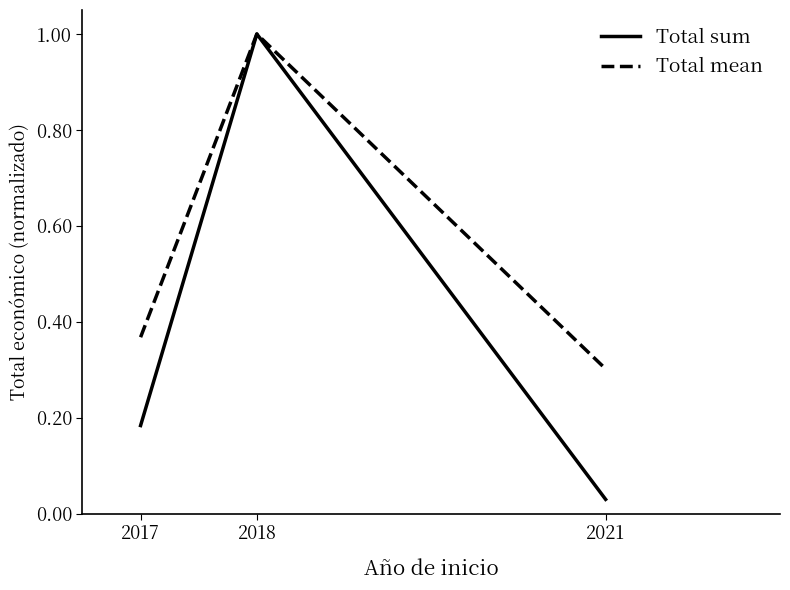

Which series changed the most between 2017 and 2018?

Total sum